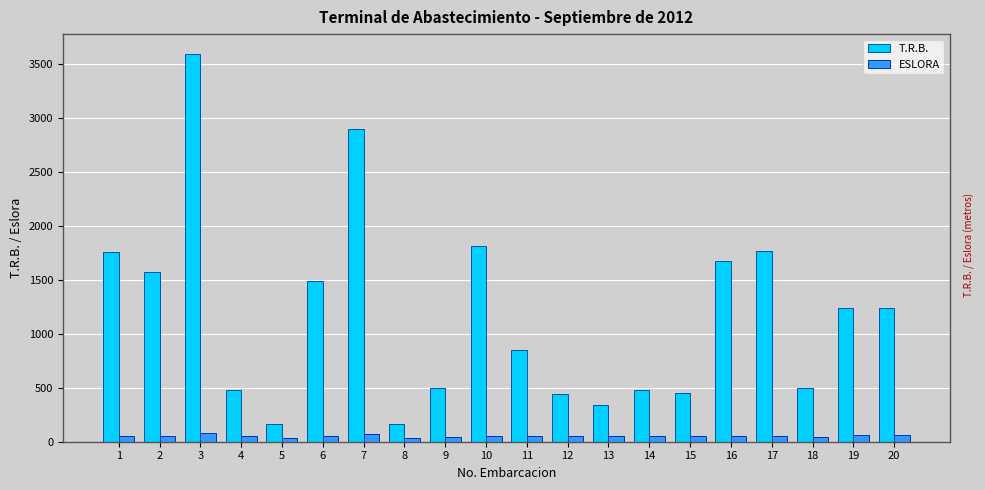

At how many categories does at least one series exceed 2031?

2